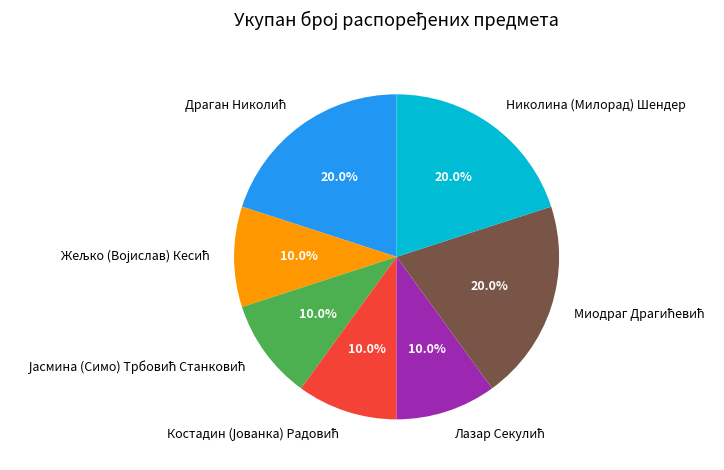

Is there a majority slice in this chart?

No